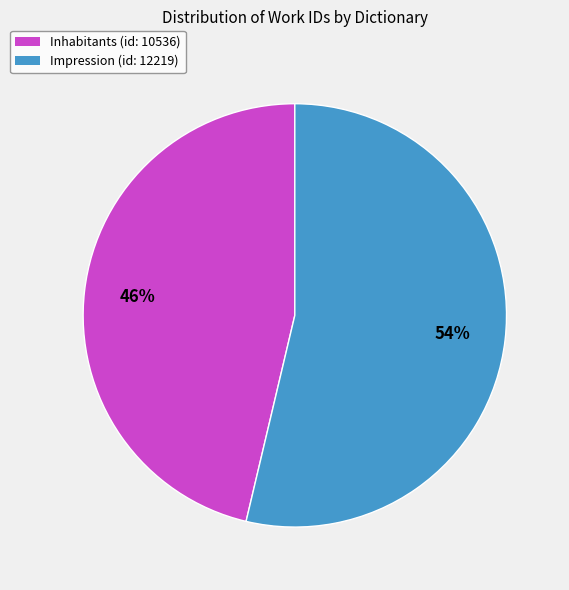

Is the sum of Impression (id: 12219) and Inhabitants (id: 10536) greater than half?

Yes